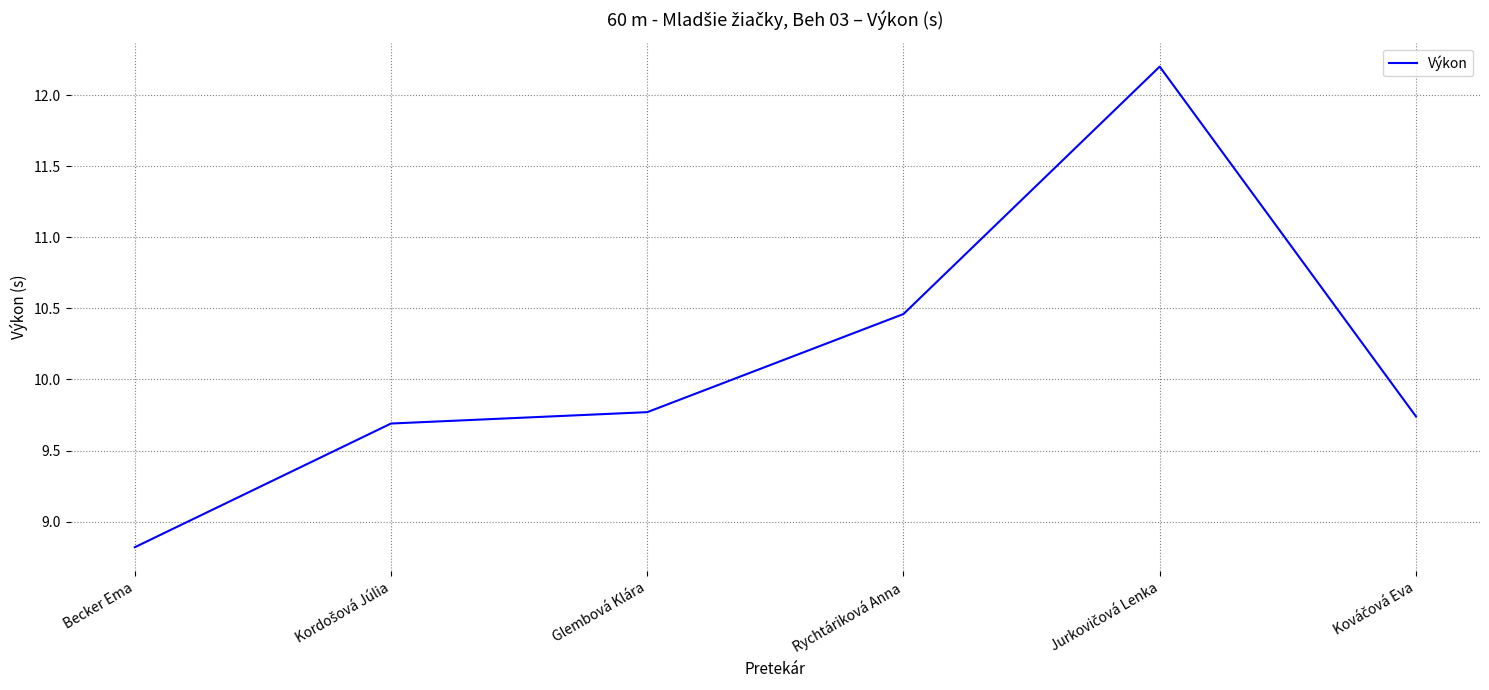

Does the chart display data point markers on the line(s)?

No